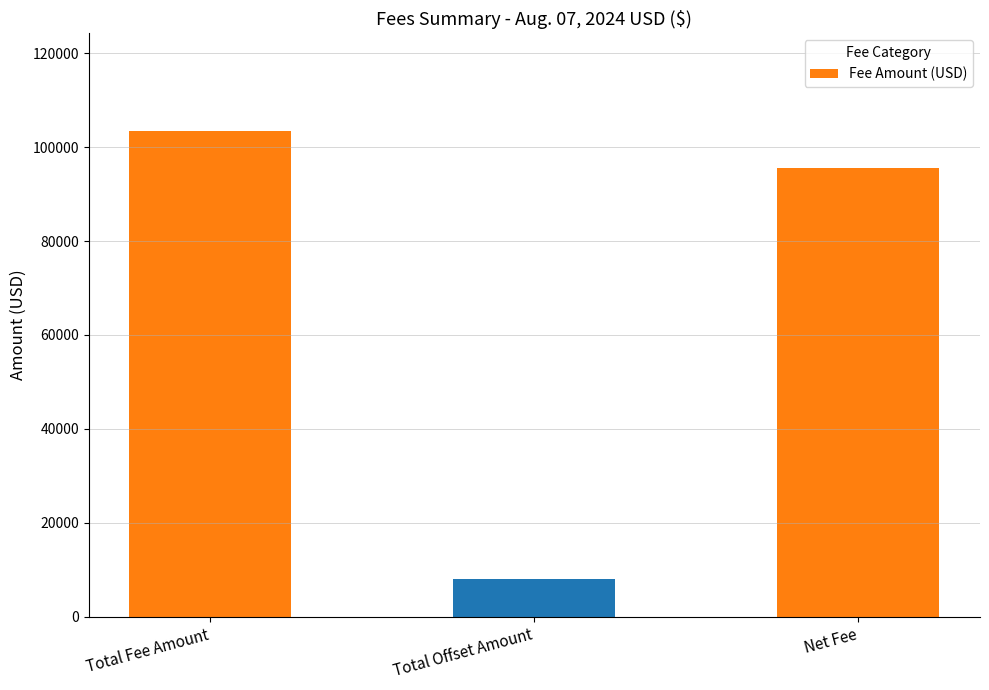

What is the greatest value displayed?

103514.7